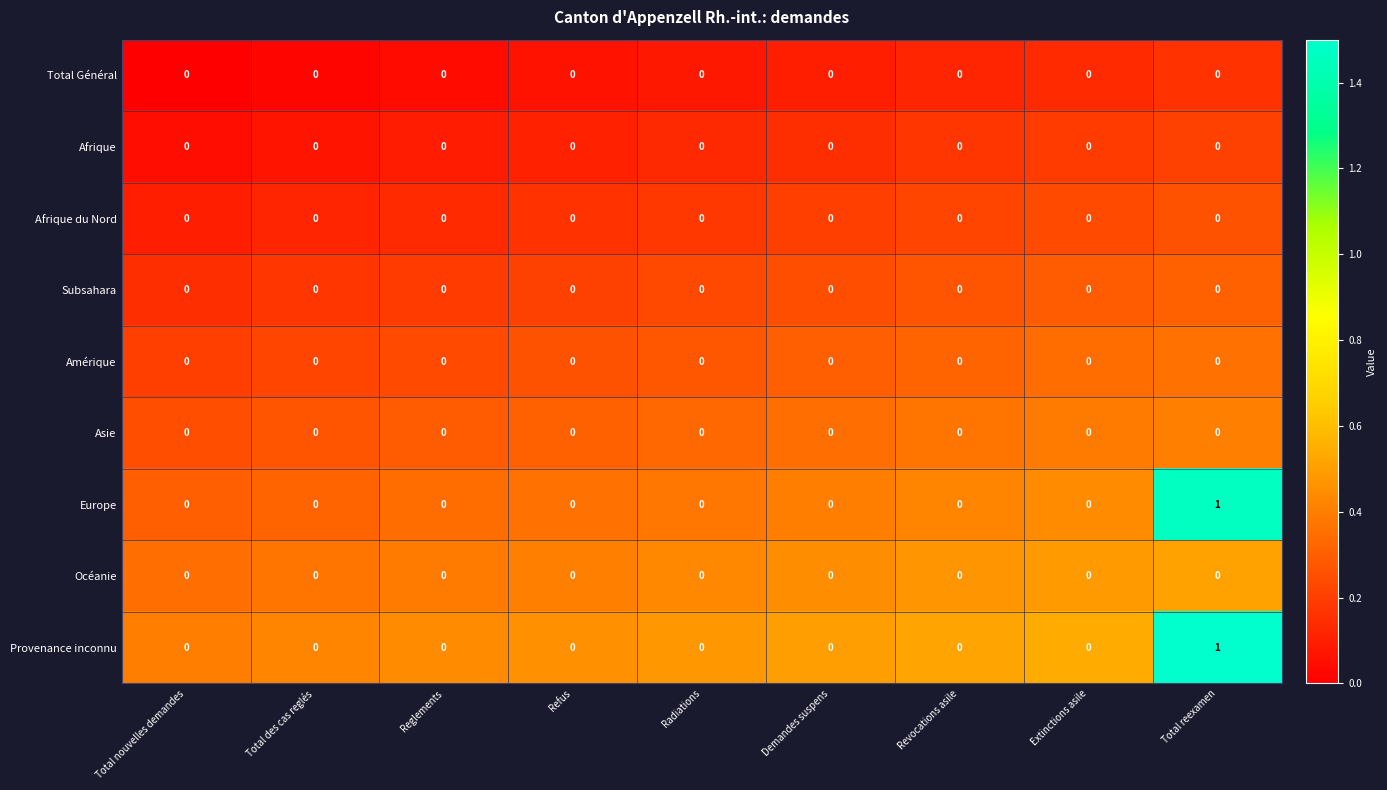

At which category is the sum across all series the highest?

Total reexamen